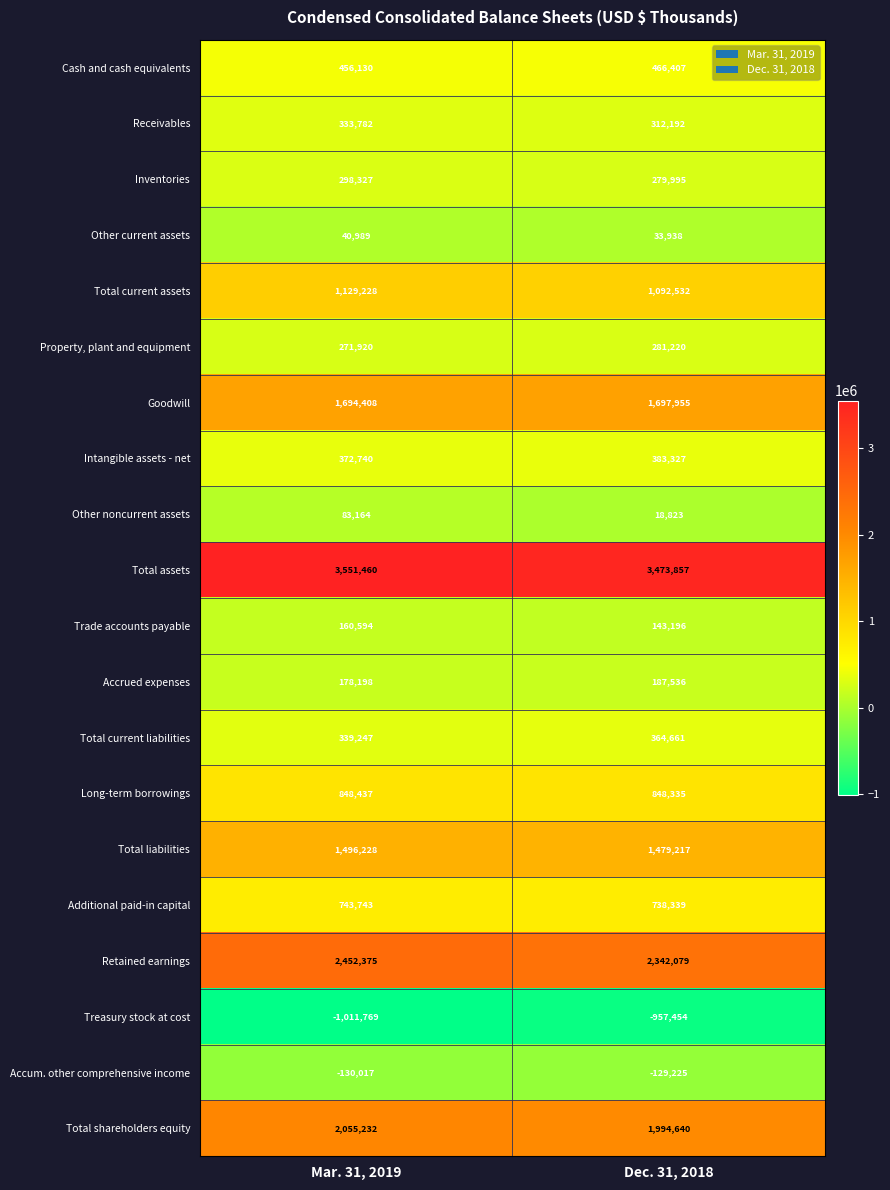

At which category is the sum across all series the highest?

Mar. 31, 2019